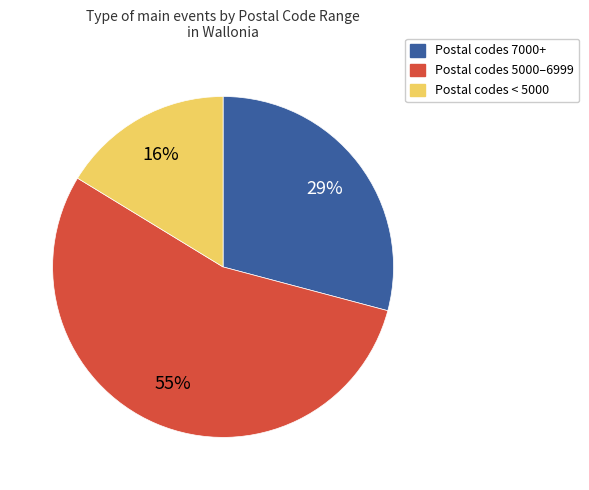

Between Postal codes 5000–6999 and Postal codes 7000+, which is larger?

Postal codes 5000–6999